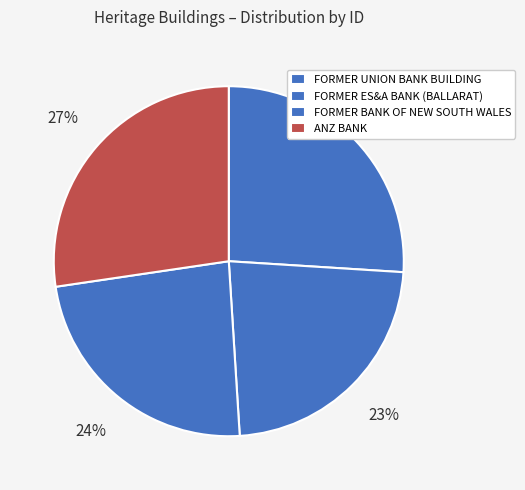

Which slice is the smallest?

FORMER ES&A BANK (BALLARAT)